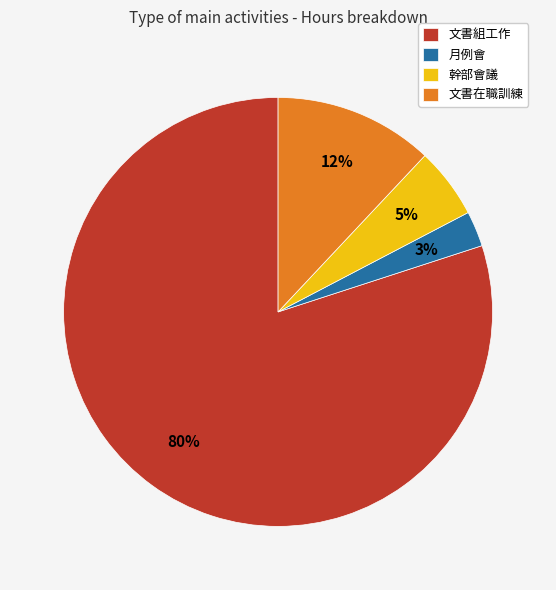

To the nearest percent, what portion does 文書在職訓練 represent?

12%